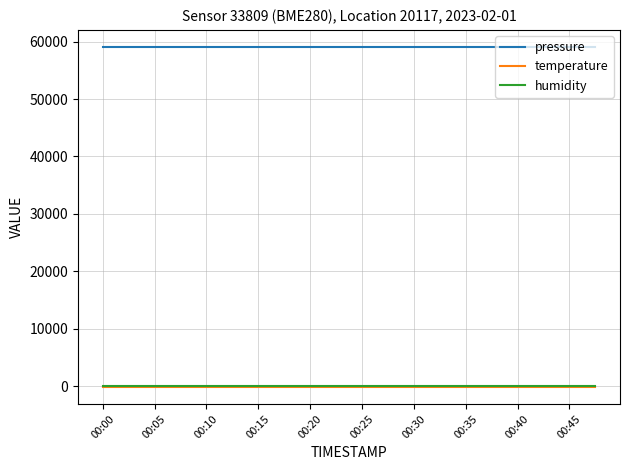

Which series has the largest total across all categories?

pressure